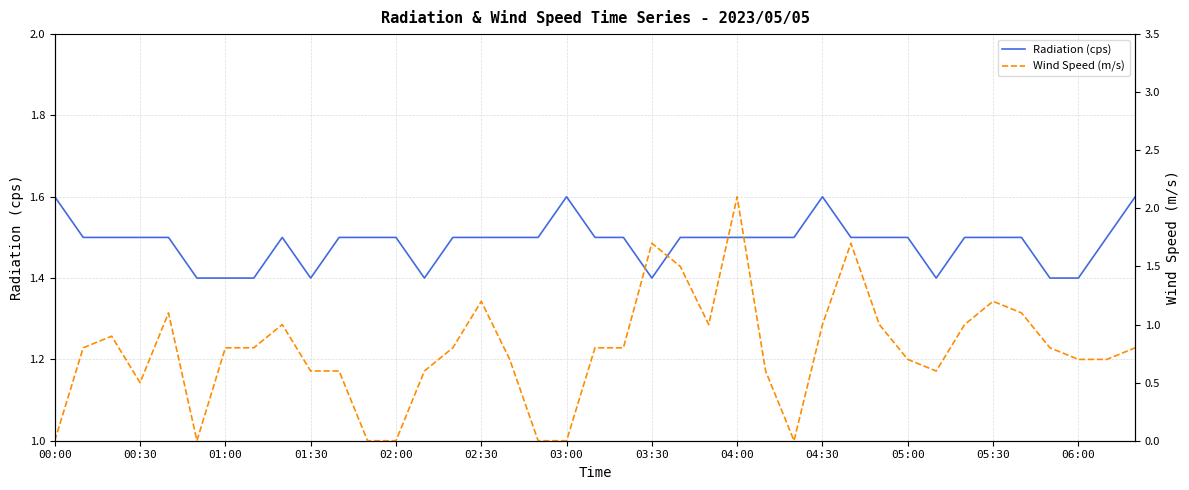

How many Radiation (cps) values are between 1 and 2?

39